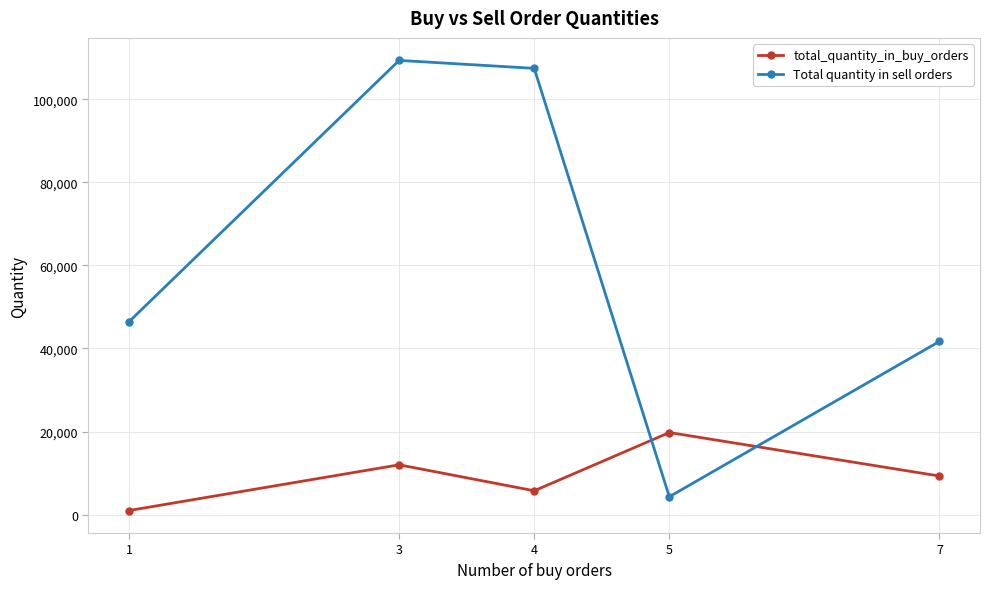

Reading left to right, extract all data points from this chart.

total_quantity_in_buy_orders: 1000	12000	5750	19775	9300
Total quantity in sell orders: 46439	109339	107420	4320	41705